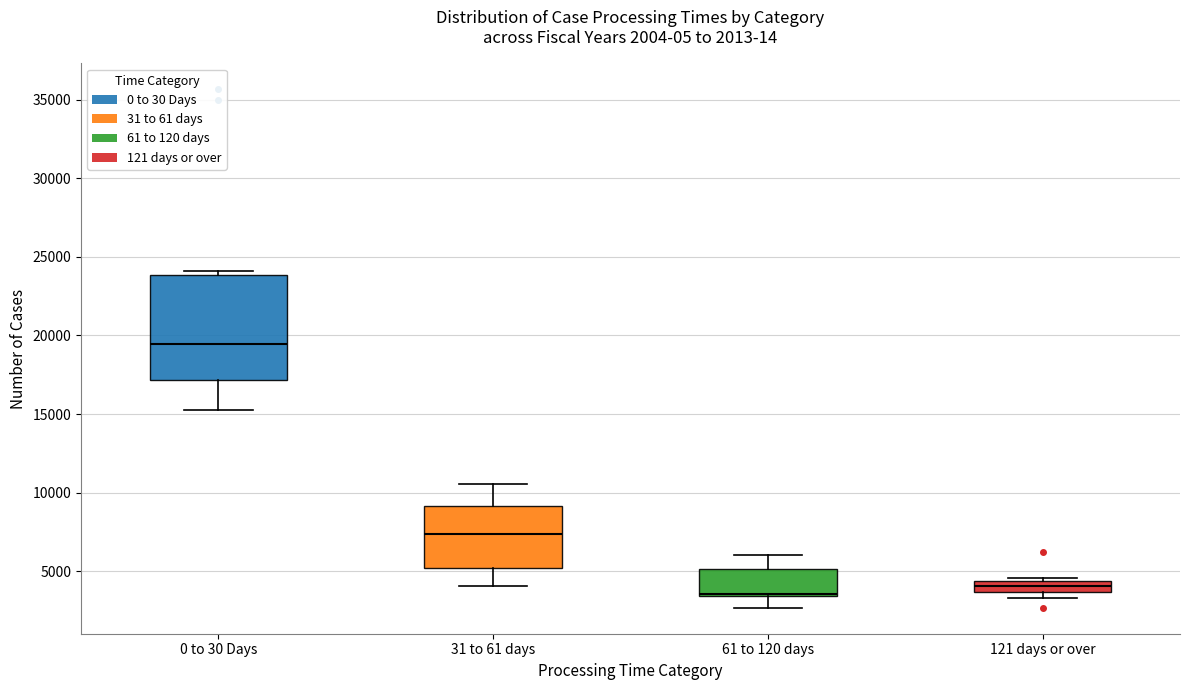

Which box is the tallest, from its lower edge to its upper edge?

0 to 30 Days